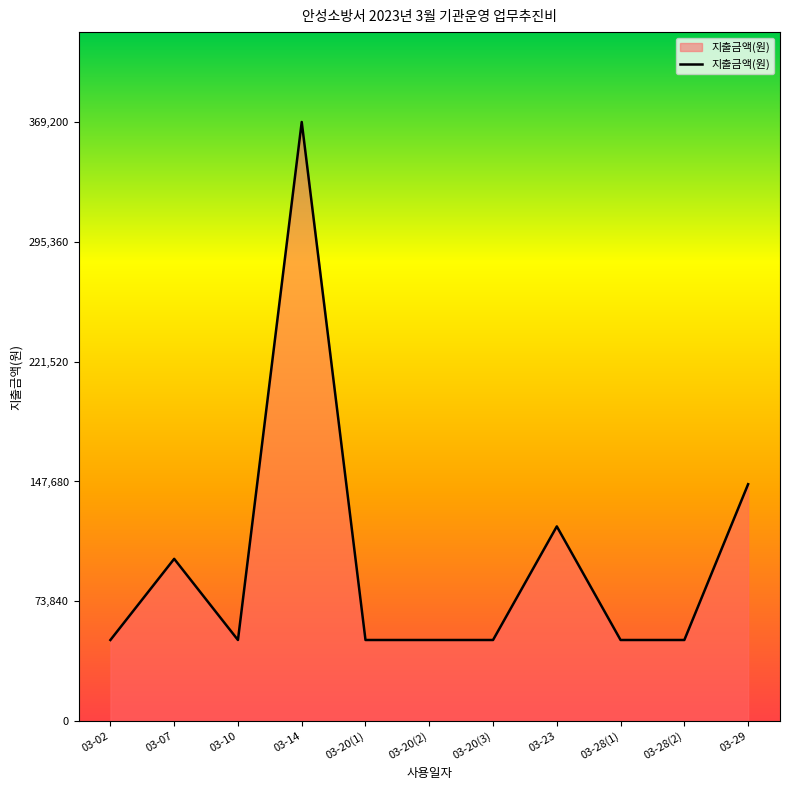

What is the smallest value displayed?

50000